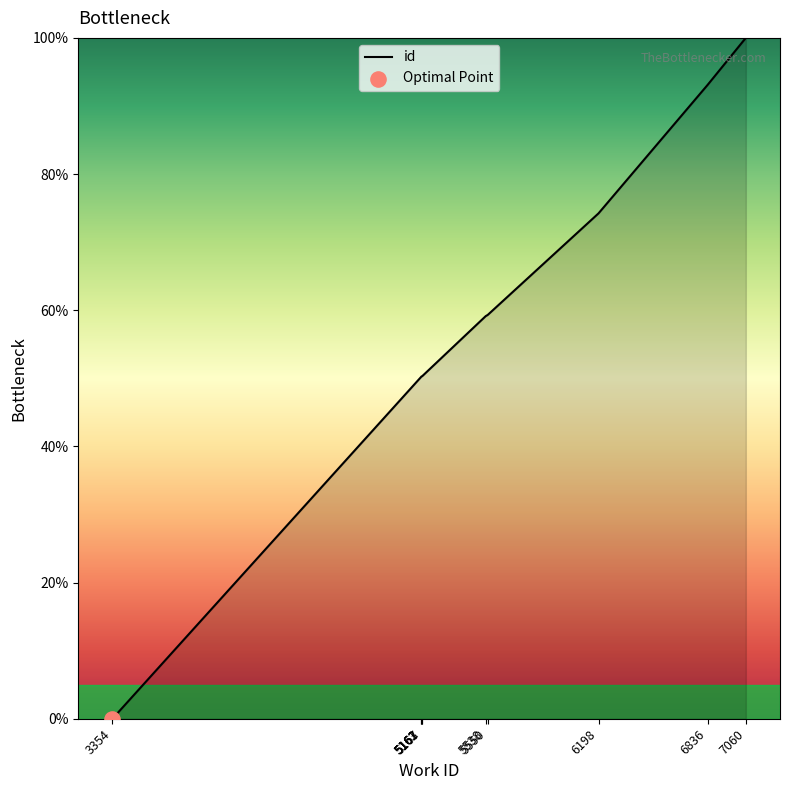

What is the change in value from 5162 to 6198?

+24.0